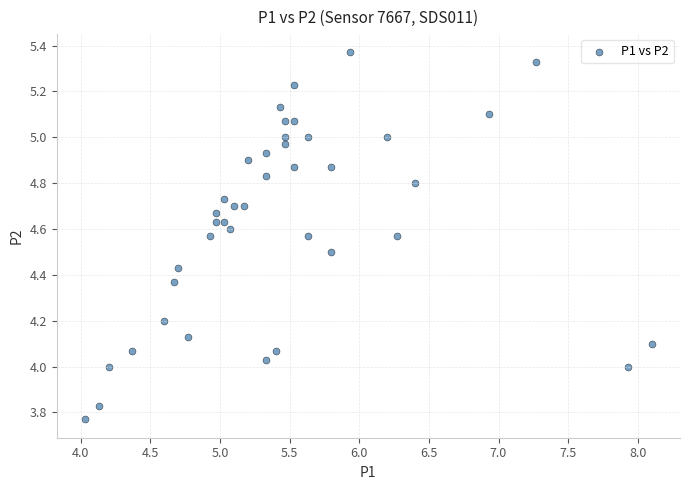

What is the range of Y values (max minus min)?

1.6